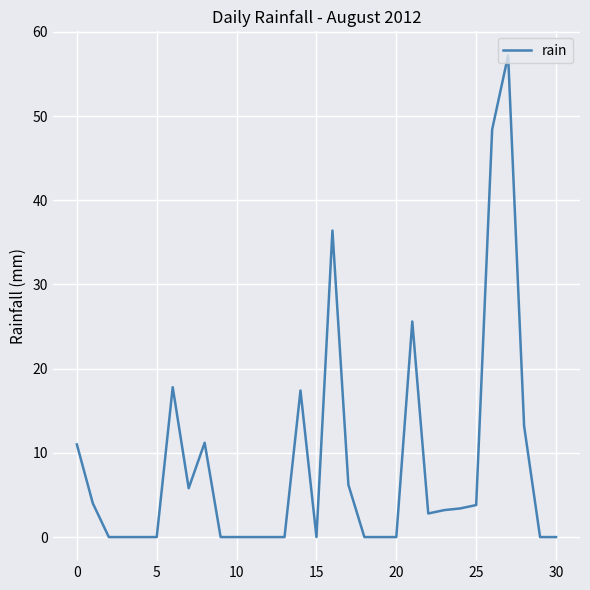

What is the greatest value displayed?

57.2